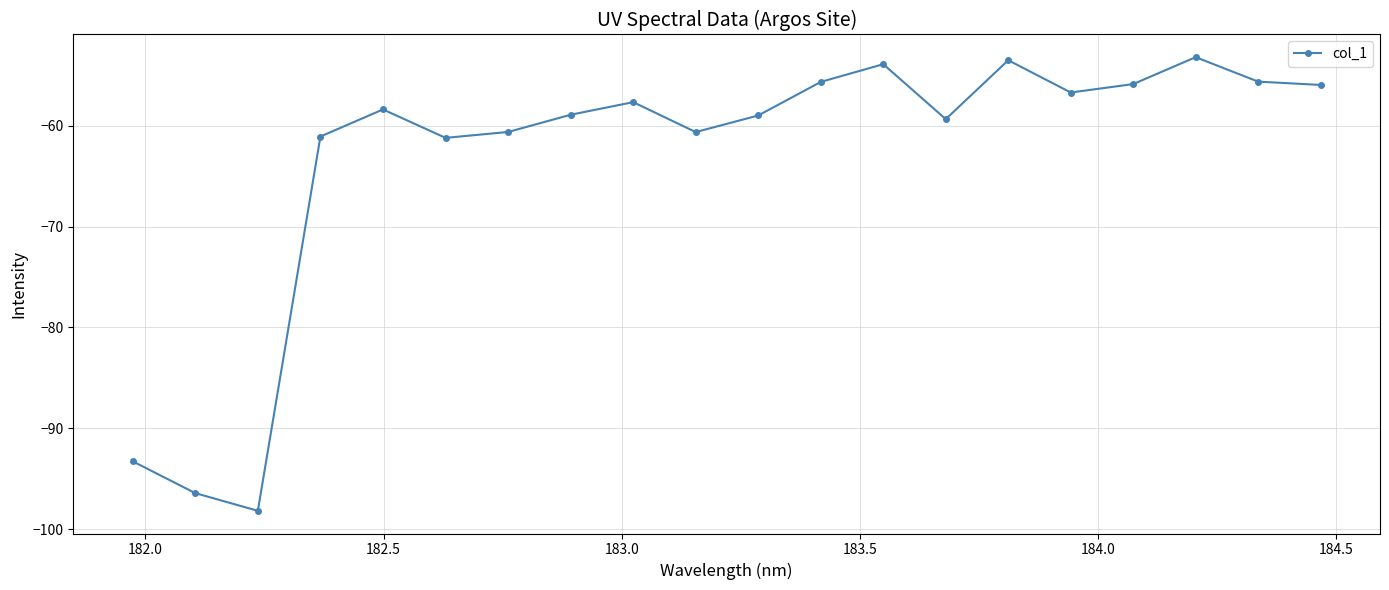

What is the value of the 16th point from the left?

-56.7